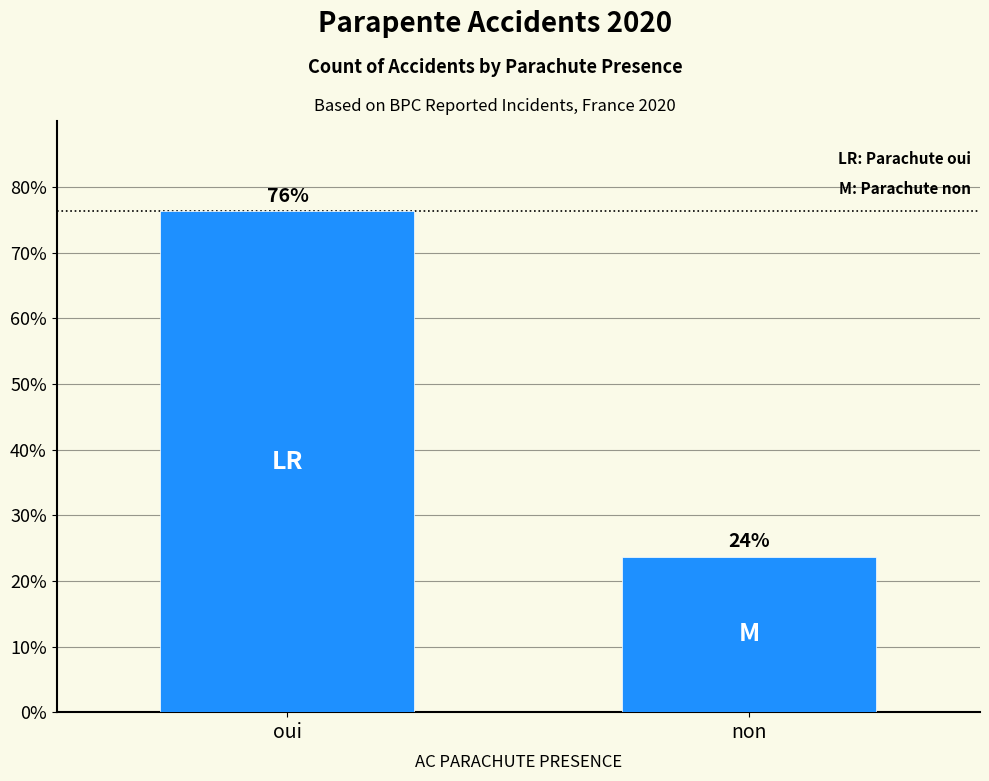

What is the ratio of the value at oui to the value at non?

3.2